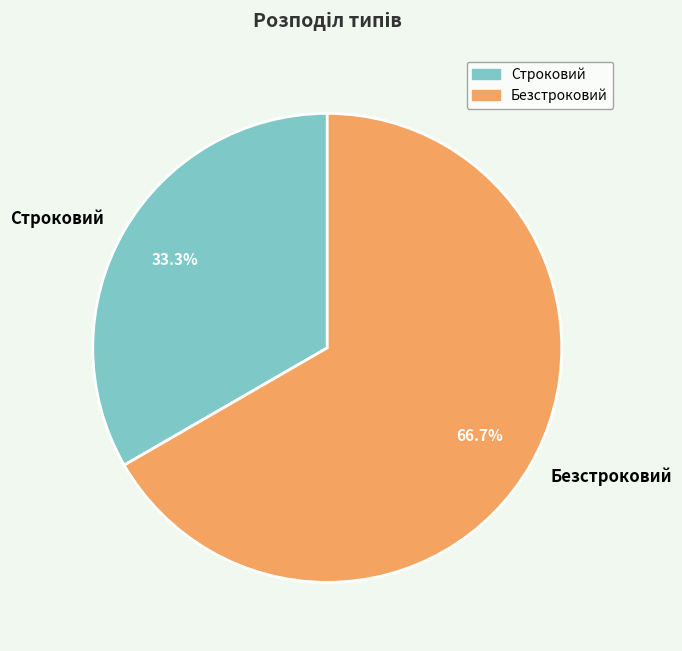

What is the ratio of the value at Безстроковий to the value at Строковий?

2.0